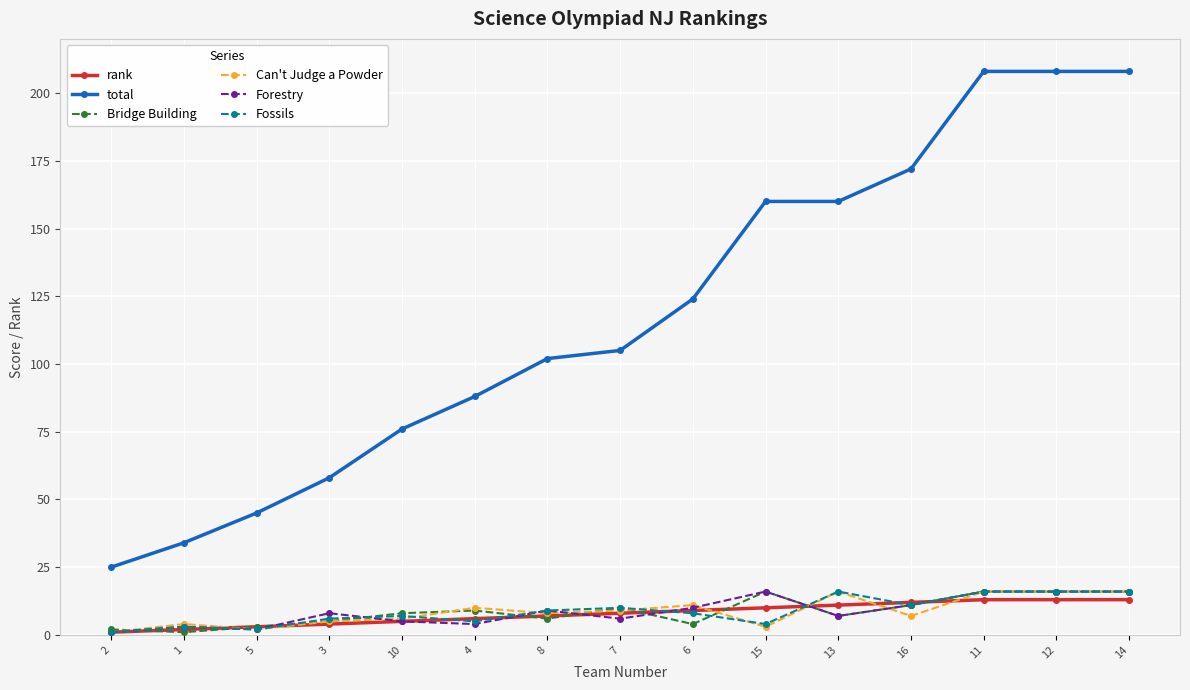

Reading left to right, what are all the values shown in this chart?

rank: 2=1	1=2	5=3	3=4	10=5	4=6	8=7	7=8	6=9	15=10	13=11	16=12	11=13	12=13	14=13
total: 2=25	1=34	5=45	3=58	10=76	4=88	8=102	7=105	6=124	15=160	13=160	16=172	11=208	12=208	14=208
Bridge Building: 2=2	1=1	5=3	3=5	10=8	4=9	8=6	7=10	6=4	15=16	13=7	16=11	11=16	12=16	14=16
Can't Judge a Powder: 2=1	1=4	5=2	3=5	10=6	4=10	8=8	7=9	6=11	15=3	13=16	16=7	11=16	12=16	14=16
Forestry: 2=1	1=3	5=2	3=8	10=5	4=4	8=9	7=6	6=10	15=16	13=7	16=11	11=16	12=16	14=16
Fossils: 2=1	1=3	5=2	3=6	10=7	4=5	8=9	7=10	6=8	15=4	13=16	16=11	11=16	12=16	14=16